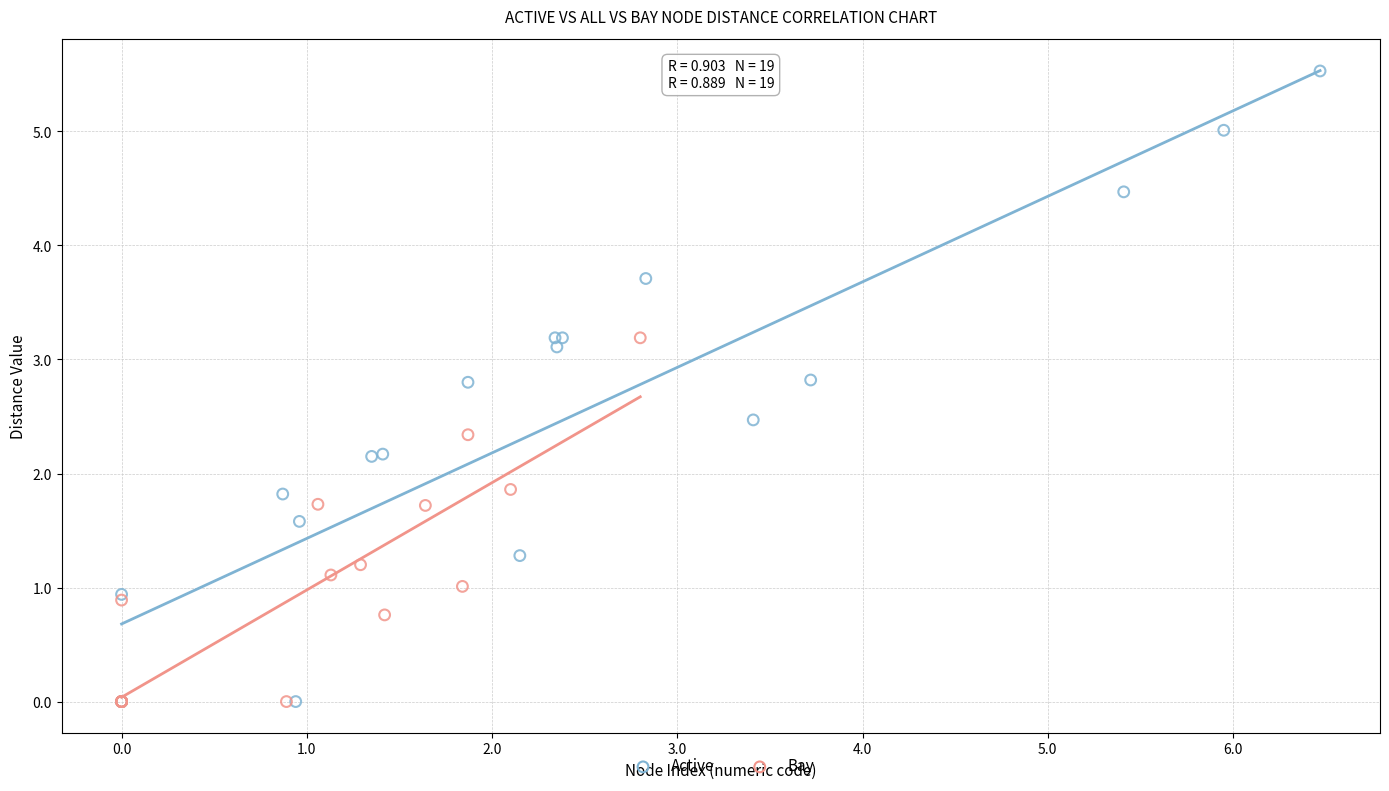

Which series reaches the maximum Y coordinate?

Active